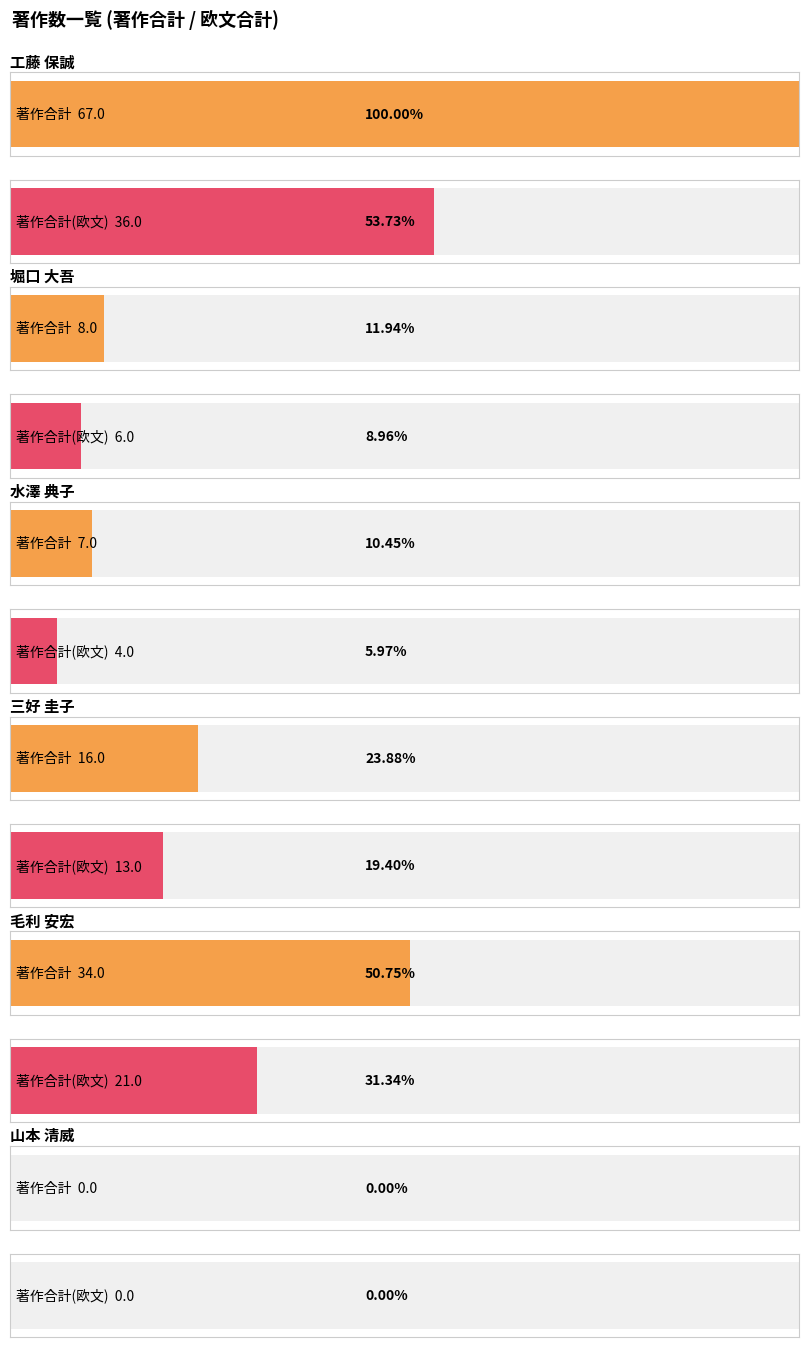

What is the approximate value of 著作合計(欧文) at 毛利 安宏, to the nearest 5?

20